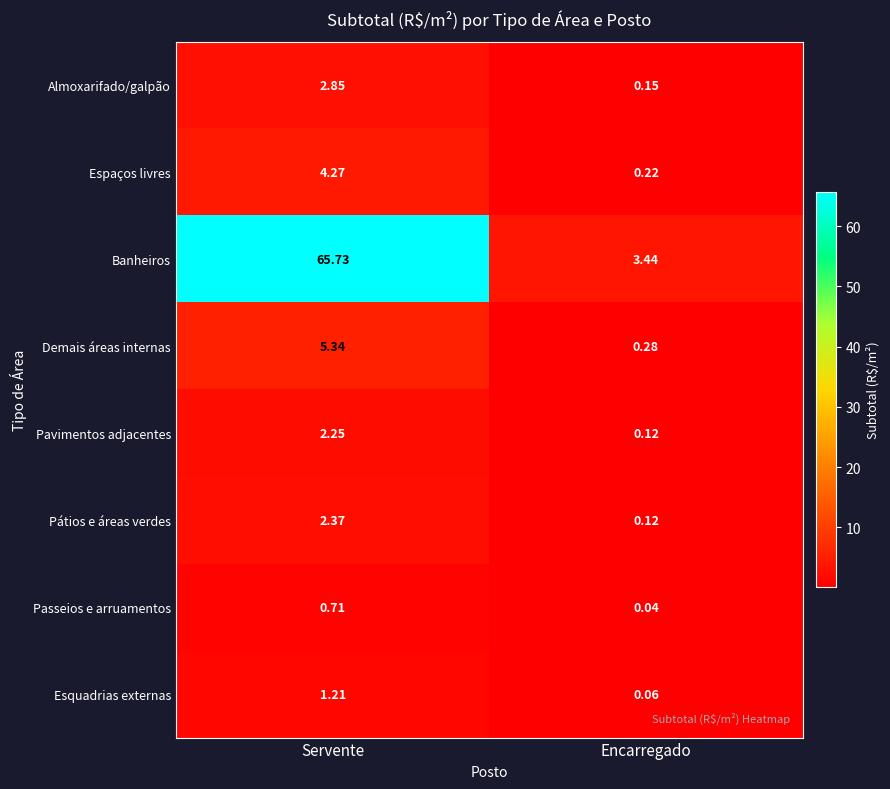

Rank the series by their maximum value, from highest to lowest.

Banheiros, Demais áreas internas, Espaços livres, Almoxarifado/galpão, Pátios e áreas verdes, Pavimentos adjacentes, Esquadrias externas, Passeios e arruamentos